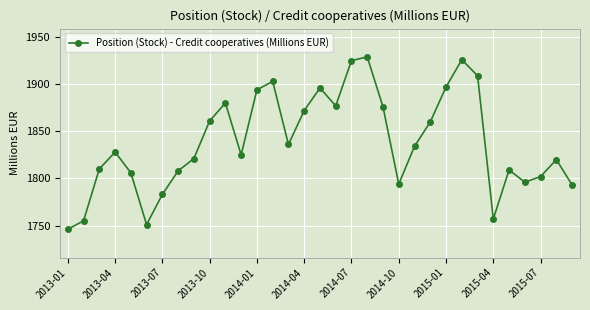

How many data points does each series have?

33